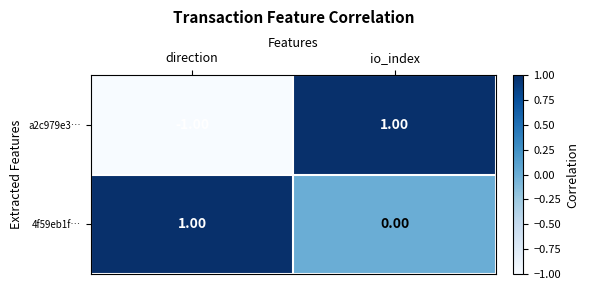

How many distinct data groups are displayed?

2